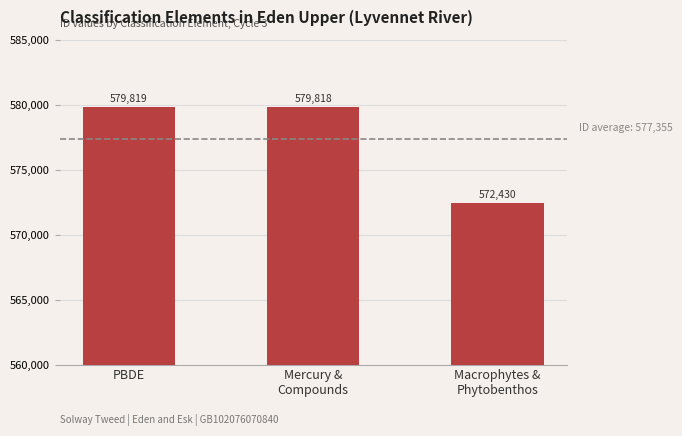

List the labels in order of value, smallest first.

Macrophytes &
Phytobenthos, Mercury &
Compounds, PBDE